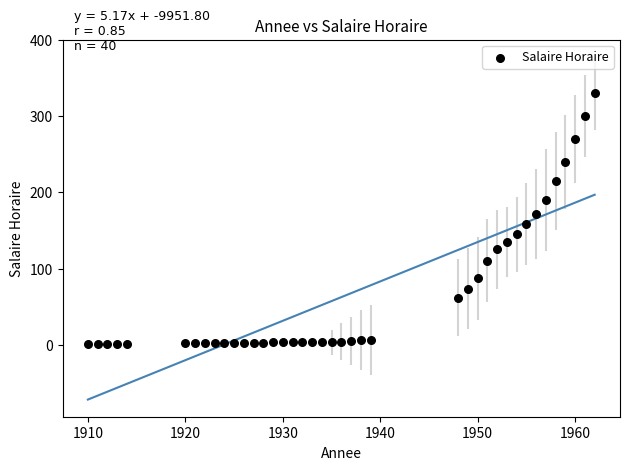

What is the range of X values (max minus min)?

52.0